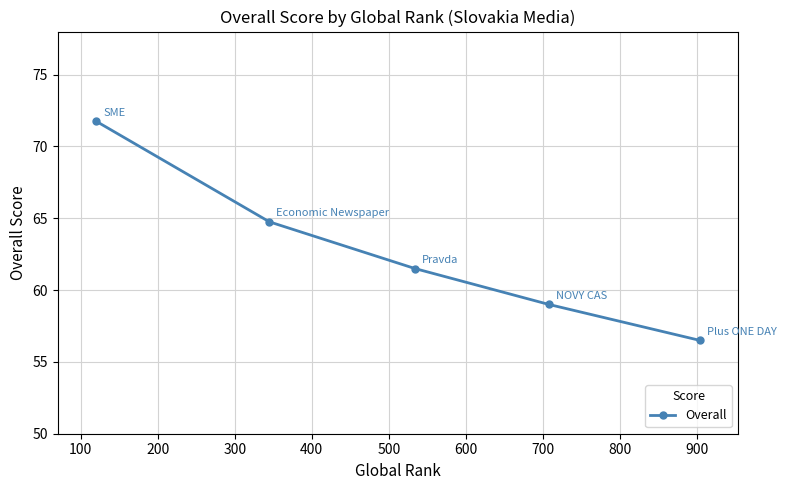

True or false: the data has more than 0 interior local peaks.

False